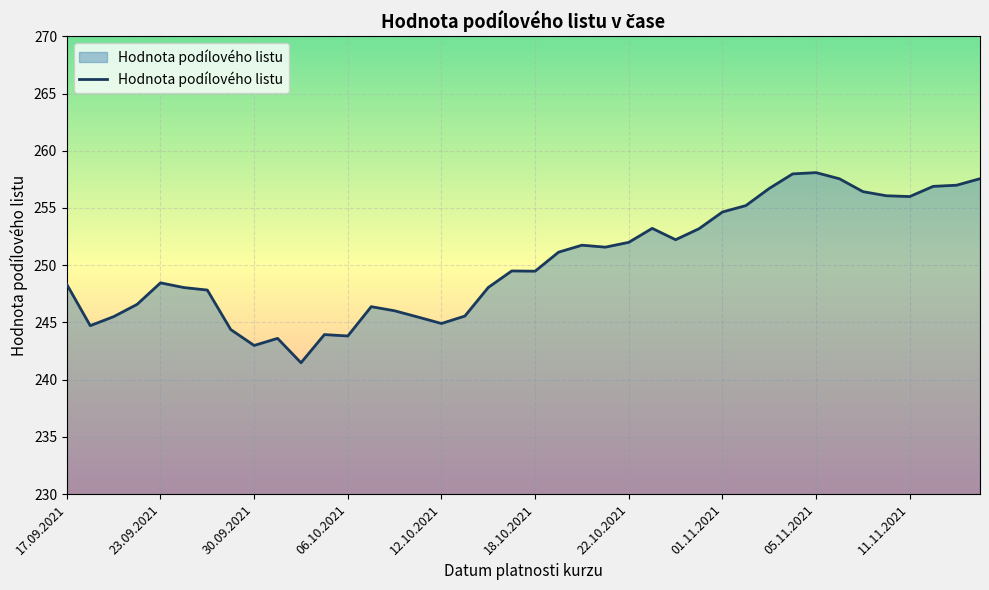

What is the minimum value shown in the chart?

241.5